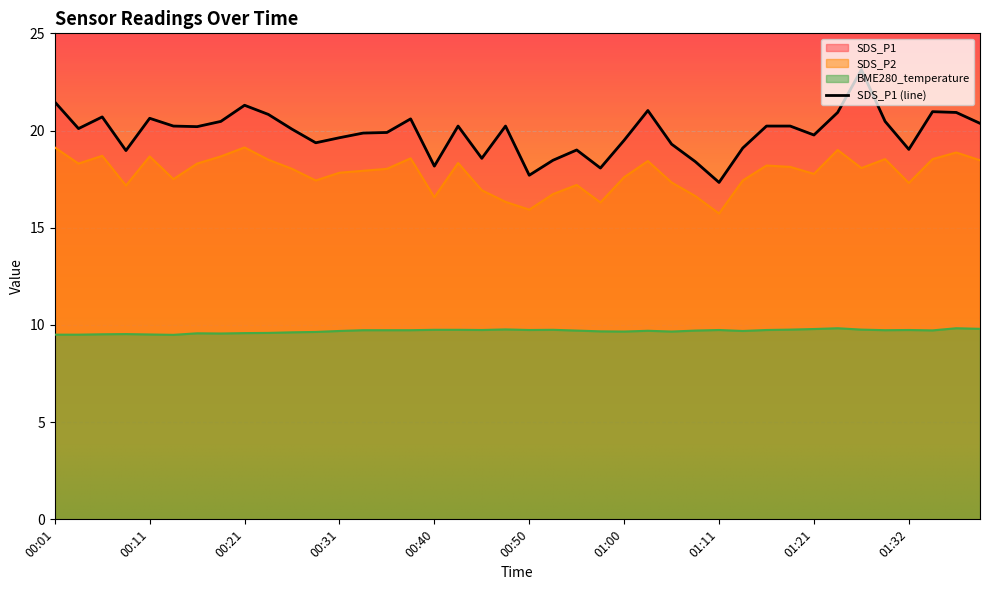

How many interior local peaks does the SDS_P2 series have?

11